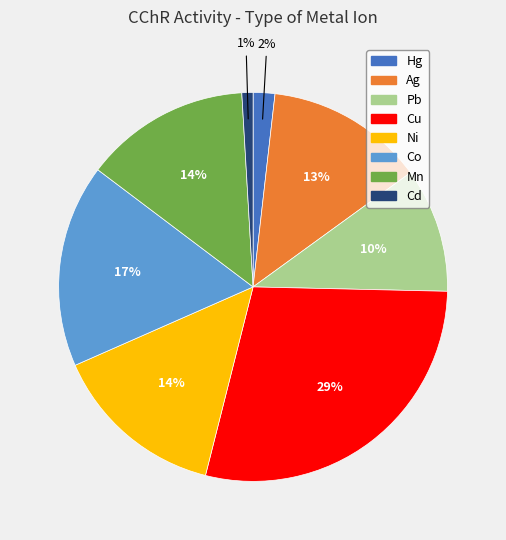

Which category has the smallest portion of the pie?

Cd